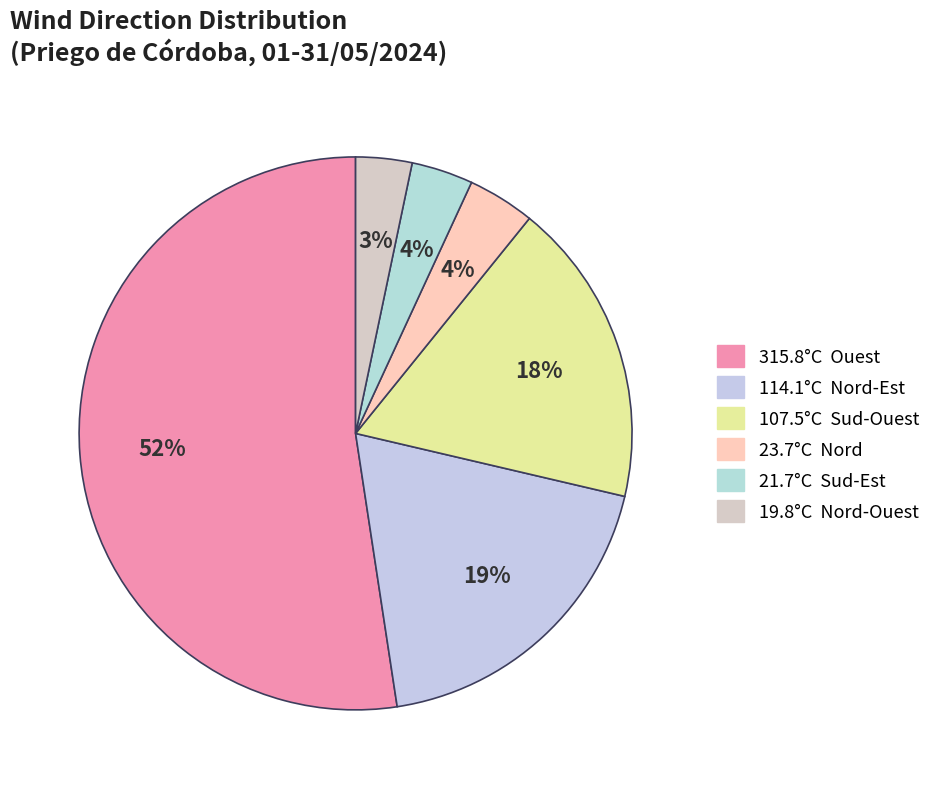

How many slices are in this pie chart?

6